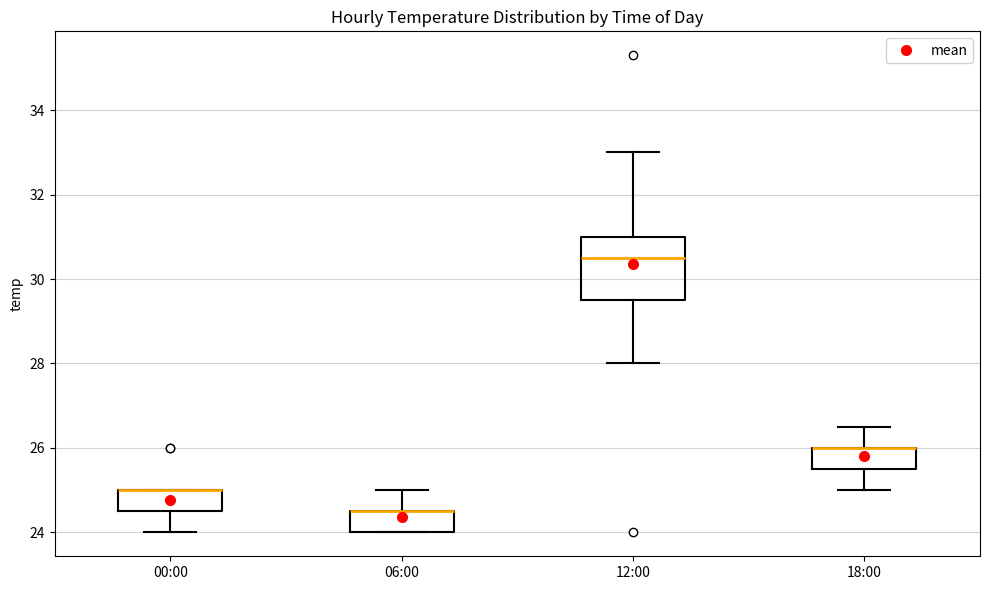

Reading left to right, read every box against the y-axis: the position of its median line, the range the box covers, and the ends of its whiskers. The values are not printed on the chart, so give them approximately, as read against the axis.

00:00: median 25.0 (drawn on the box's upper edge), box 24.6 to 25.0, whiskers 24.0 to 25.0
06:00: median 24.6 (drawn on the box's upper edge), box 24.0 to 24.6, whiskers 24.0 to 25.0
12:00: median 30.6, box 29.6 to 31.0, whiskers 28.0 to 33.0
18:00: median 26.0 (drawn on the box's upper edge), box 25.6 to 26.0, whiskers 25.0 to 26.6